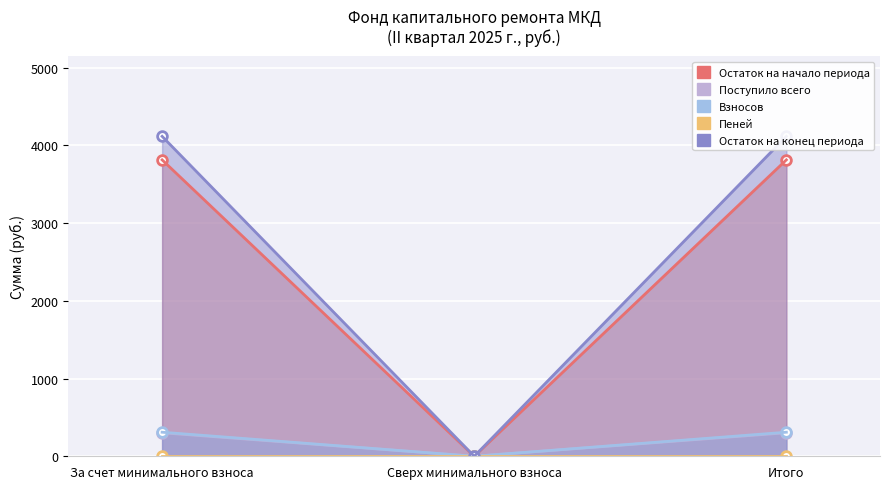

At which label is Пеней closest to 151?

Сверх минимального взноса